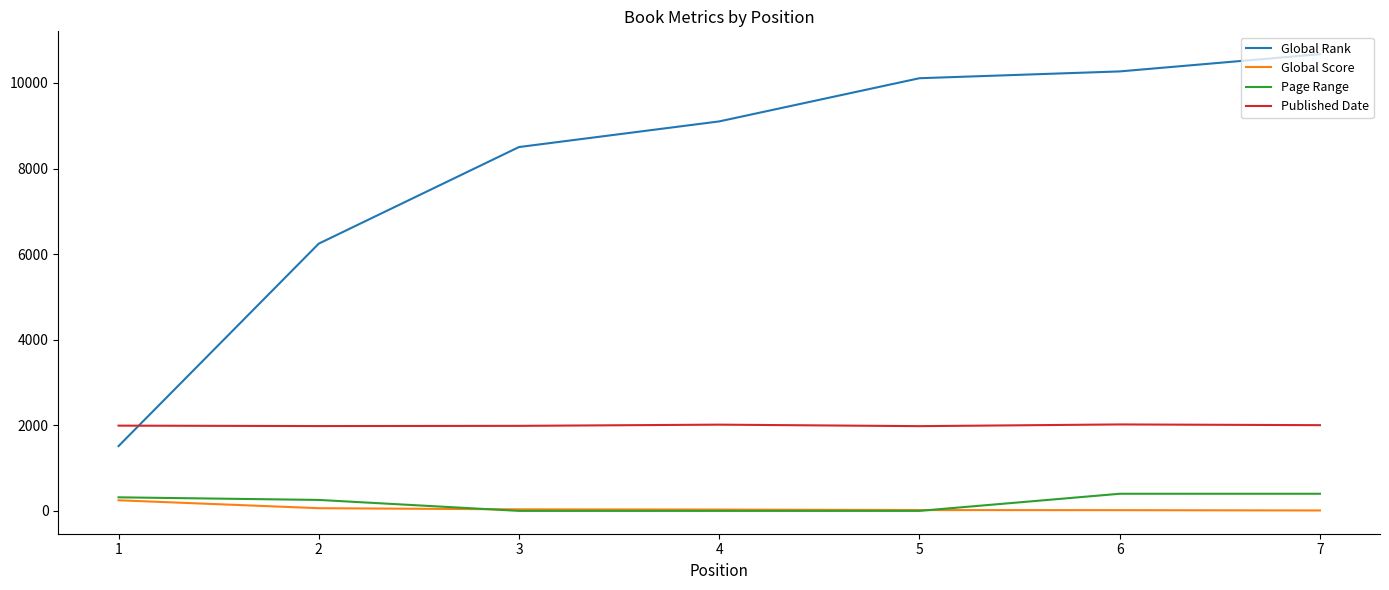

What is the maximum value shown in the chart?

10672